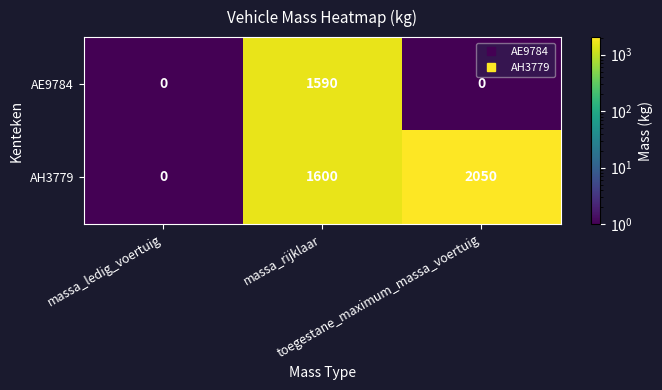

What is the difference between the maximum and second lowest values in the AH3779 series?

450